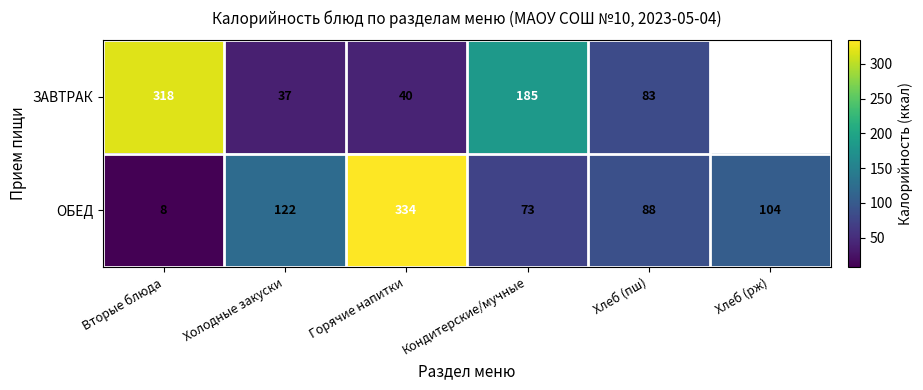

What is the difference between the ЗАВТРАК values at Хлеб (пш) and Холодные закуски?

46